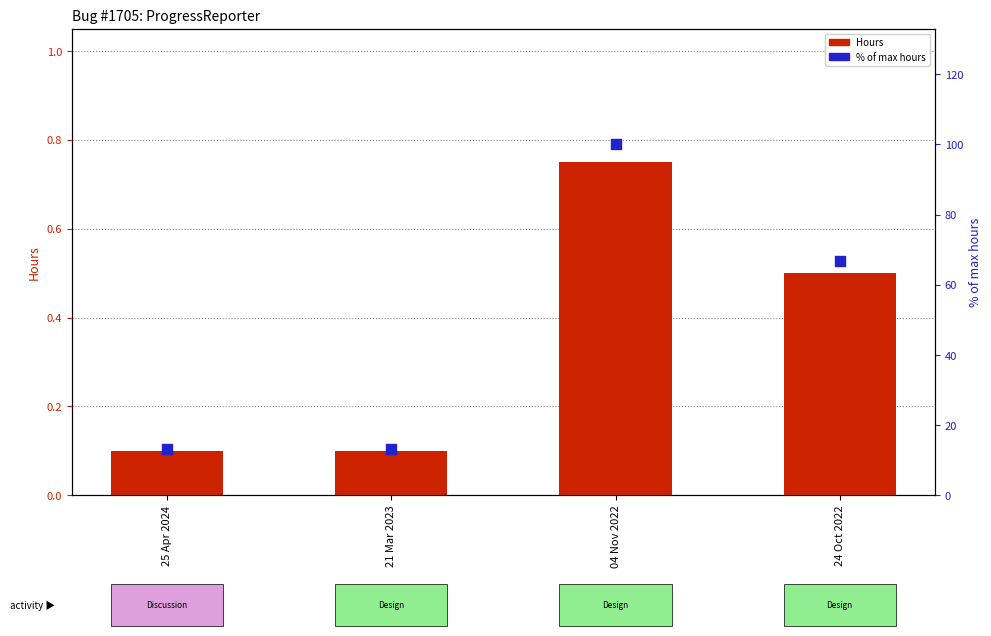

At how many categories does at least one series exceed 64?

2